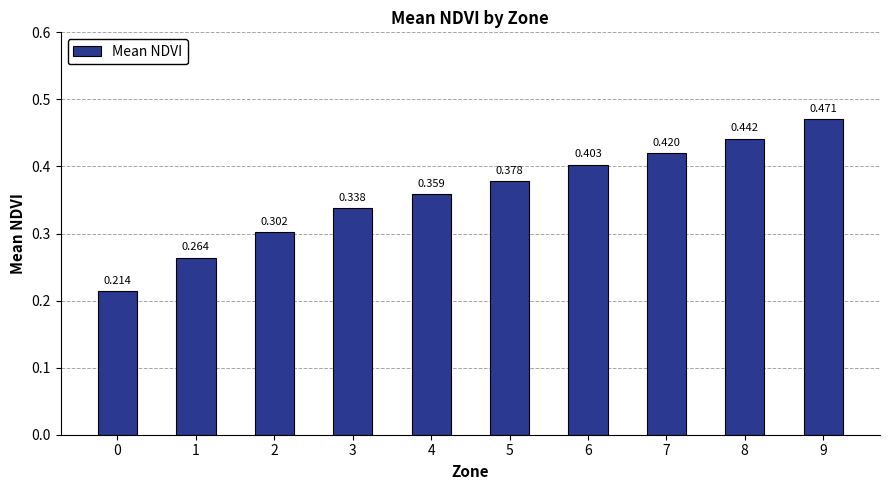

Are the bars horizontal?

No